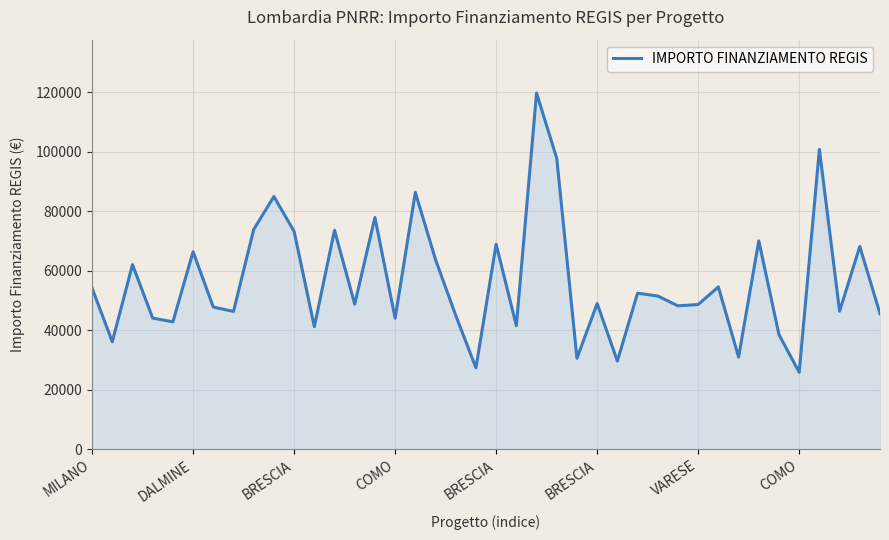

What is the maximum value shown in the chart?

119783.4